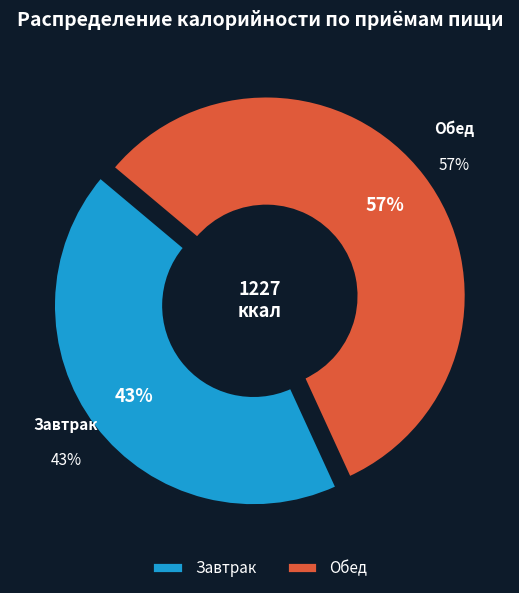

To the nearest percent, what is the average slice percentage?

50%